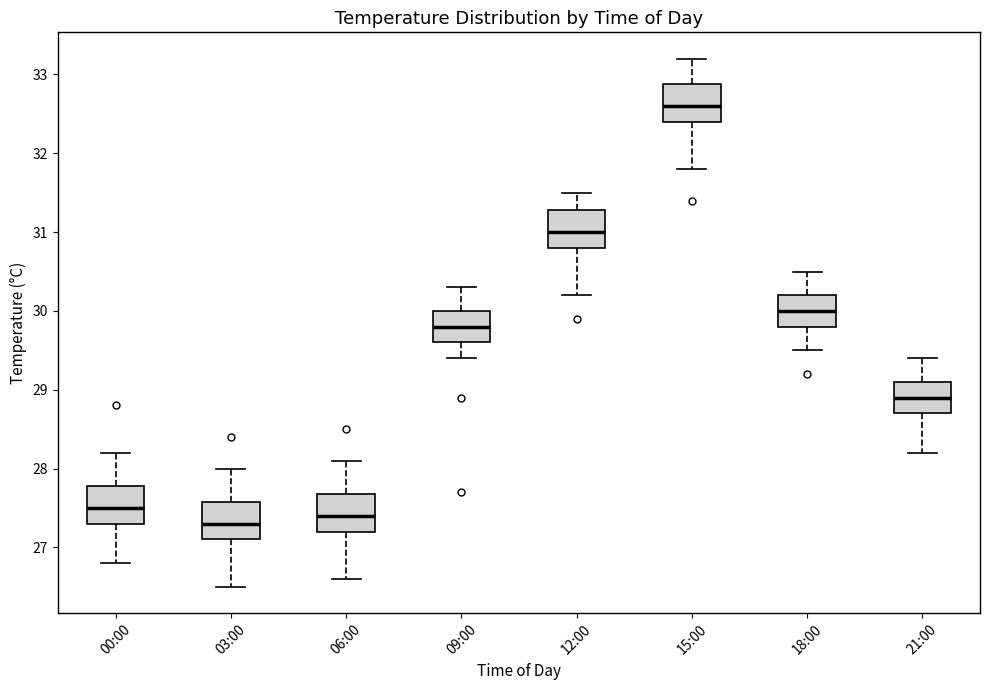

Reading left to right, transcribe this box plot: for each box, give where its median line is, the range the box spans, and where its two whiskers end, as read against the y-axis. The values are not printed on the chart, so give them approximately, as read against the axis.

00:00: median 27.5, box 27.3 to 27.8, whiskers 26.8 to 28.2
03:00: median 27.3, box 27.1 to 27.6, whiskers 26.5 to 28.0
06:00: median 27.4, box 27.2 to 27.7, whiskers 26.6 to 28.1
09:00: median 29.8, box 29.6 to 30.0, whiskers 29.4 to 30.3
12:00: median 31.0, box 30.8 to 31.3, whiskers 30.2 to 31.5
15:00: median 32.6, box 32.4 to 32.9, whiskers 31.8 to 33.2
18:00: median 30.0, box 29.8 to 30.2, whiskers 29.5 to 30.5
21:00: median 28.9, box 28.7 to 29.1, whiskers 28.2 to 29.4